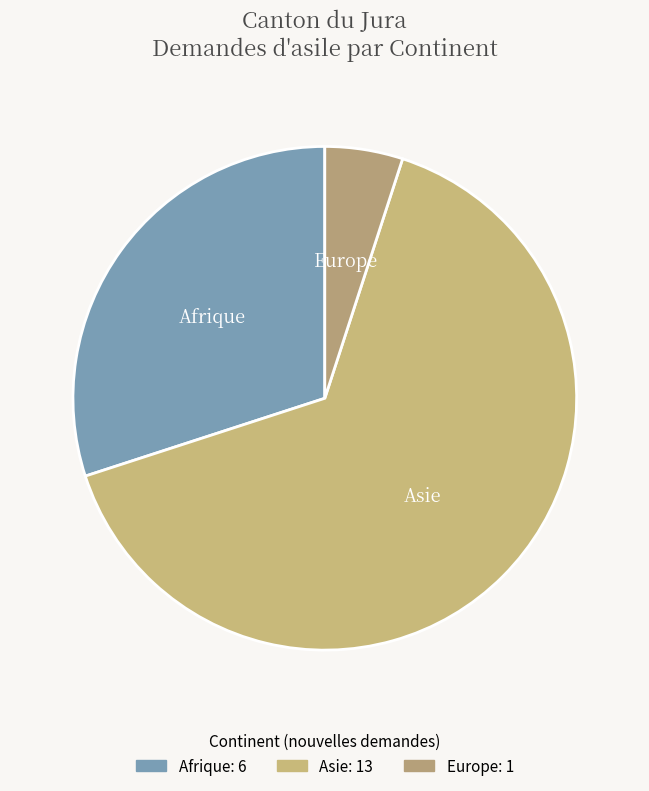

How many segments does this pie chart have?

3